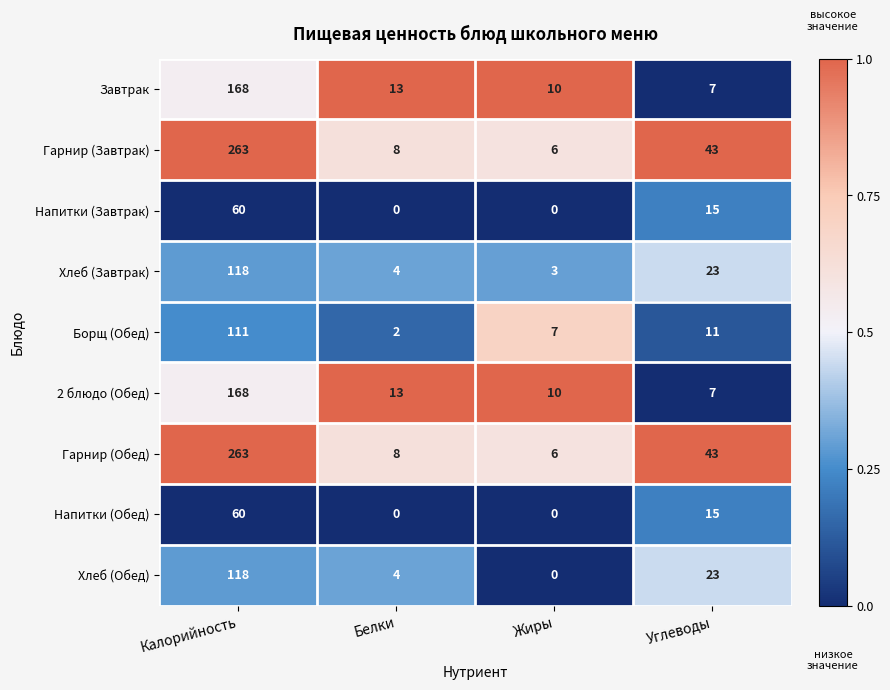

What is the sum of all 2 блюдо (Обед) values?

198